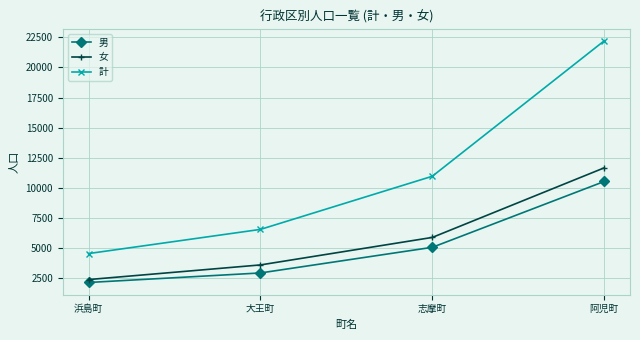

How many lines are shown in the chart?

3